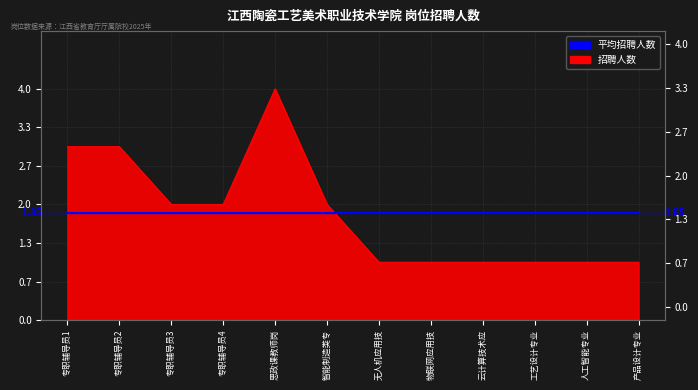

Rank the categories by value from highest to lowest.

思政课教师岗, 专职辅导员1, 专职辅导员2, 专职辅导员3, 专职辅导员4, 智能制造类专, 无人机应用技, 物联网应用技, 云计算技术应, 工艺设计专业, 人工智能专业, 产品设计专业